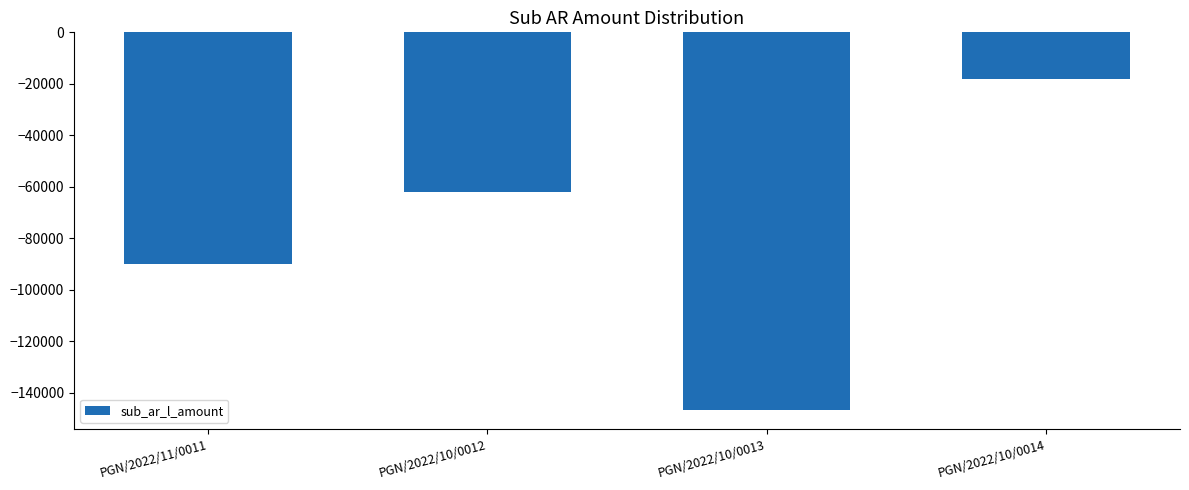

Which category has the highest value across all series?

PGN/2022/10/0014